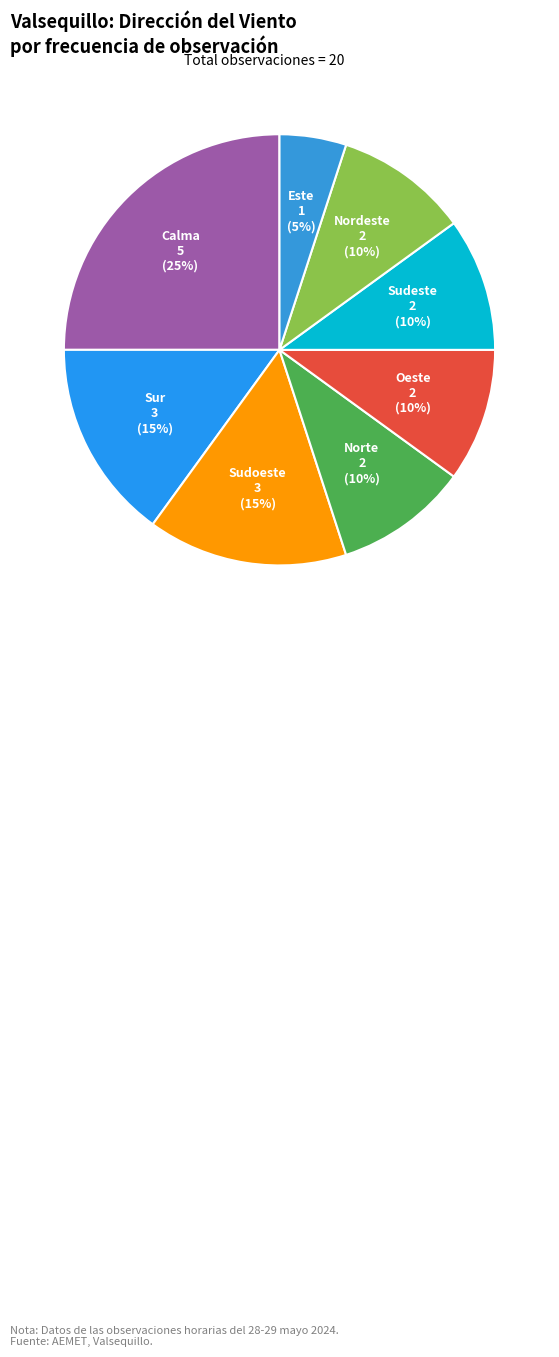

Combined, do Este and Norte account for over 50%?

No